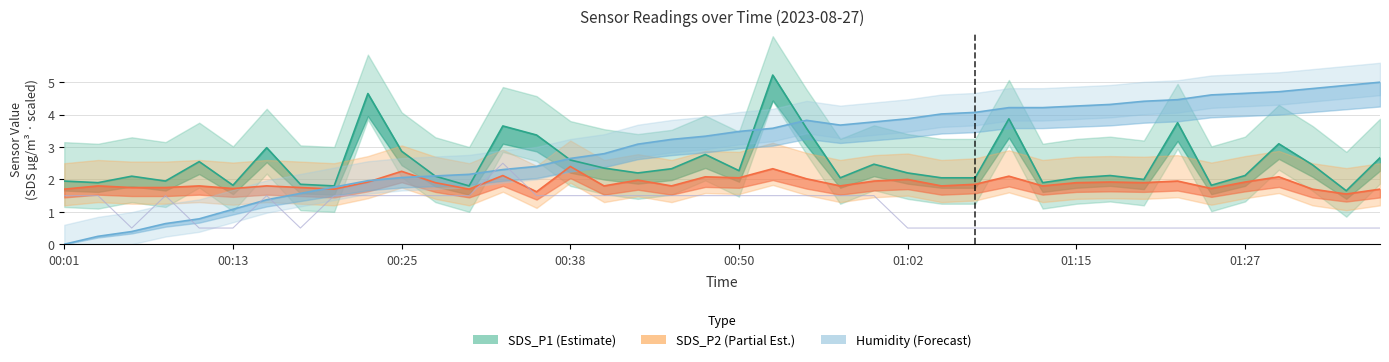

What is the value of the SDS_P1 (Estimate) point at the 19th from the left?

2.3